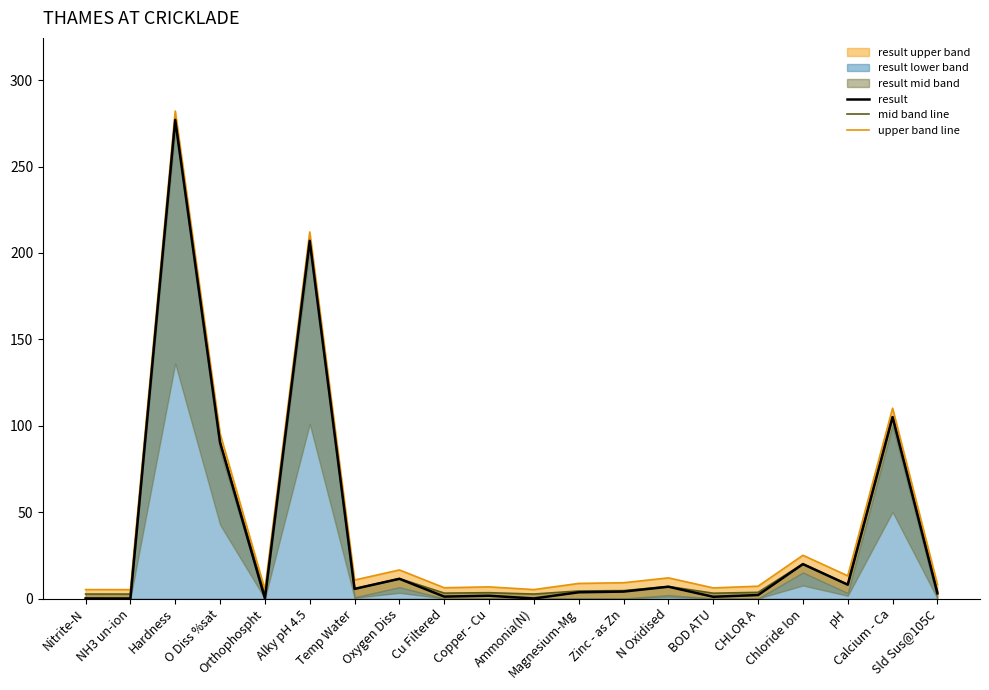

How many lines are shown in the chart?

3